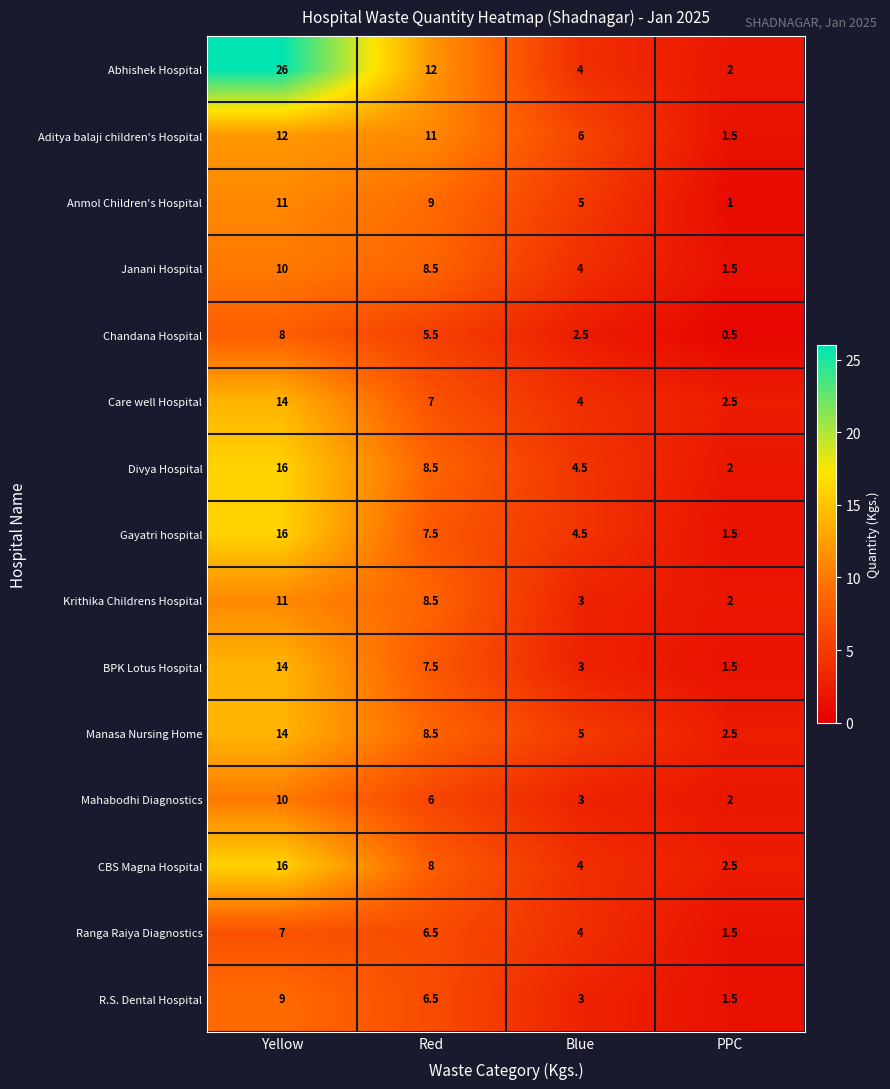

What is the average value of the BPK Lotus Hospital series?

6.5